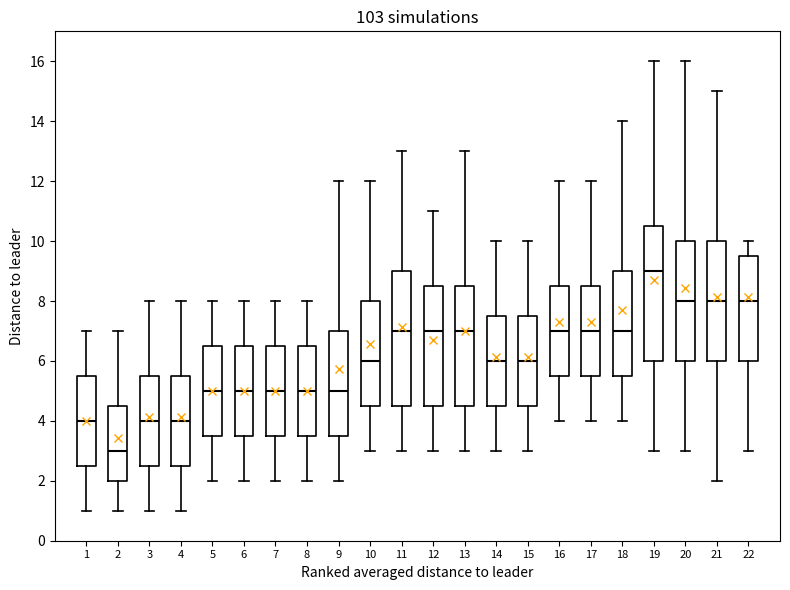

Which box has the lowest median line?

2